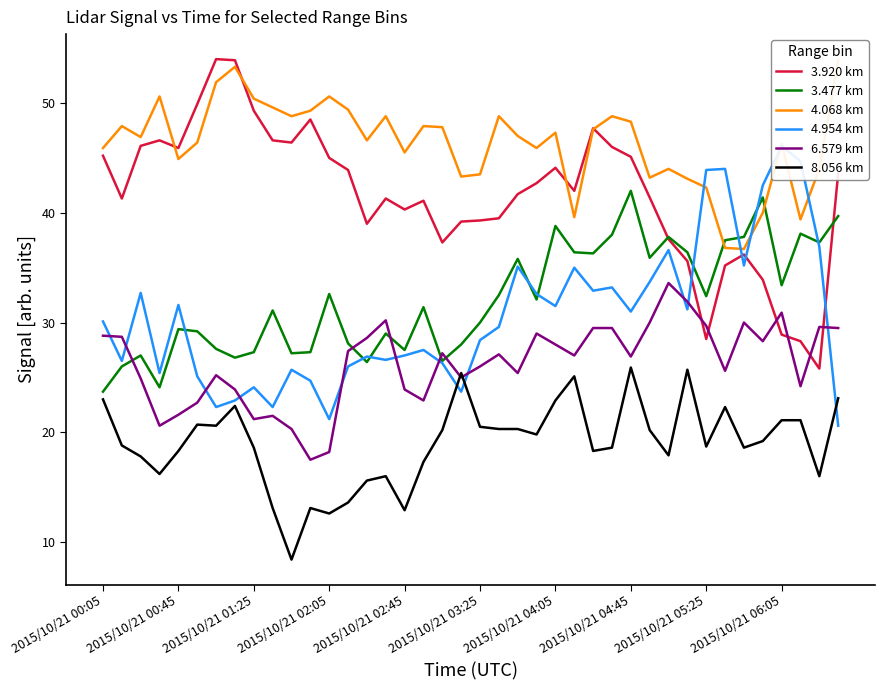

What is the minimum value for 3.920 km?

25.8